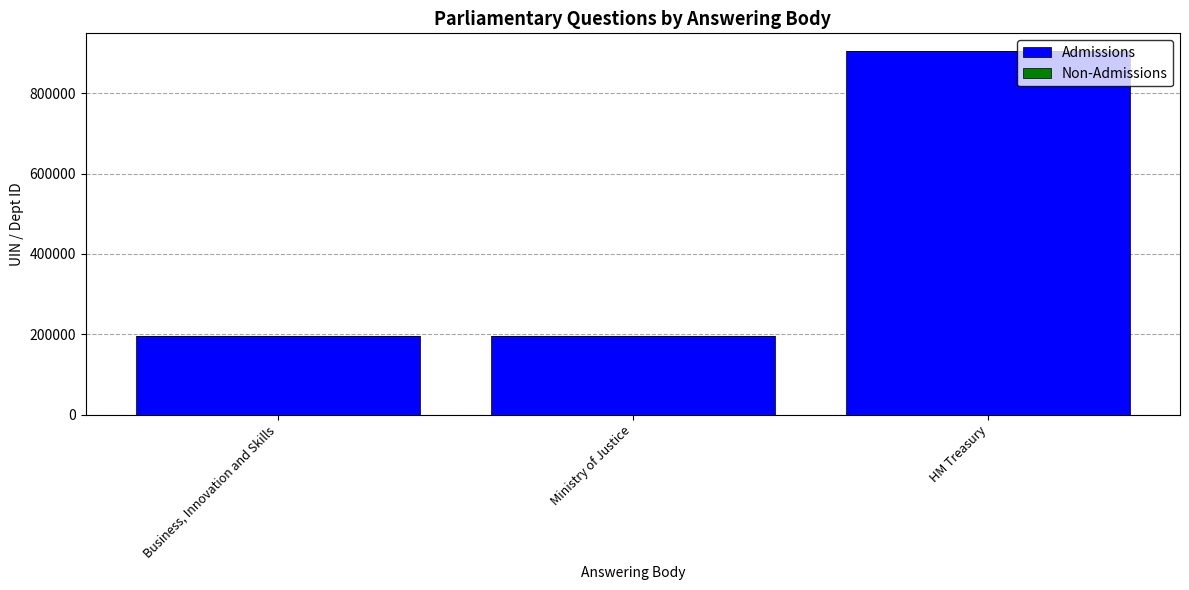

At which category is the sum across all series the highest?

HM Treasury